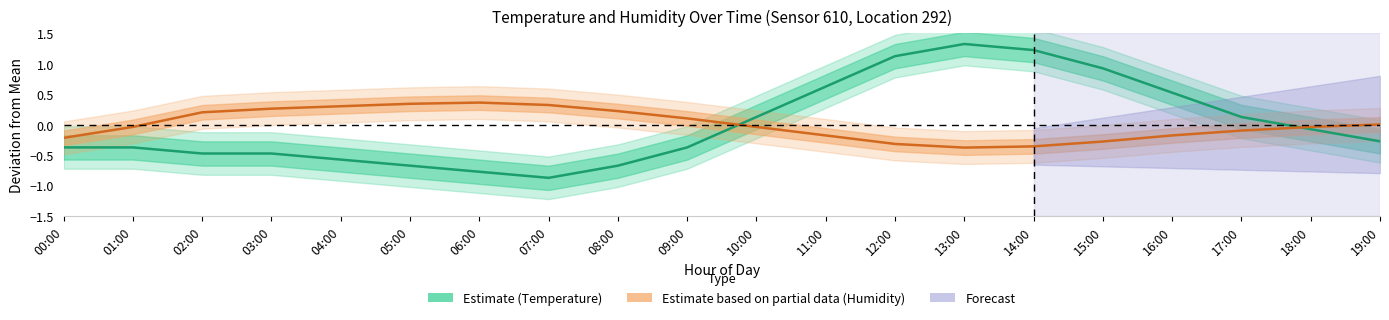

What is the difference between the Temperature (Estimate) values at 05:00 and 12:00?

1.8